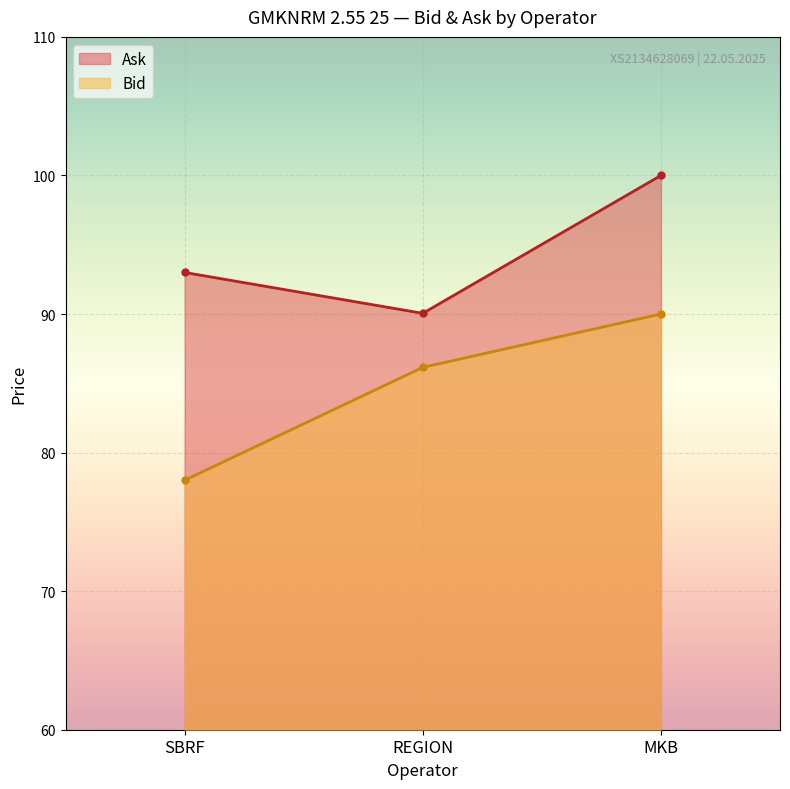

What is the minimum value shown in the chart?

78.0